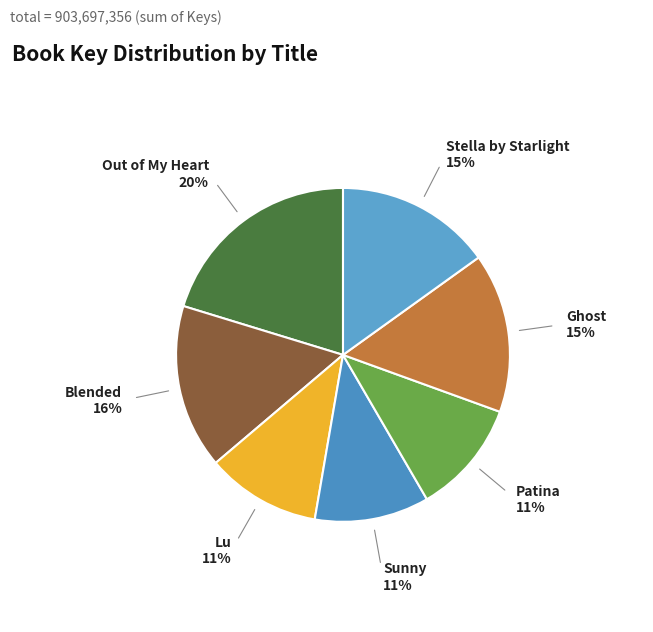

What percentage is the Ghost slice, to the nearest percent?

15%